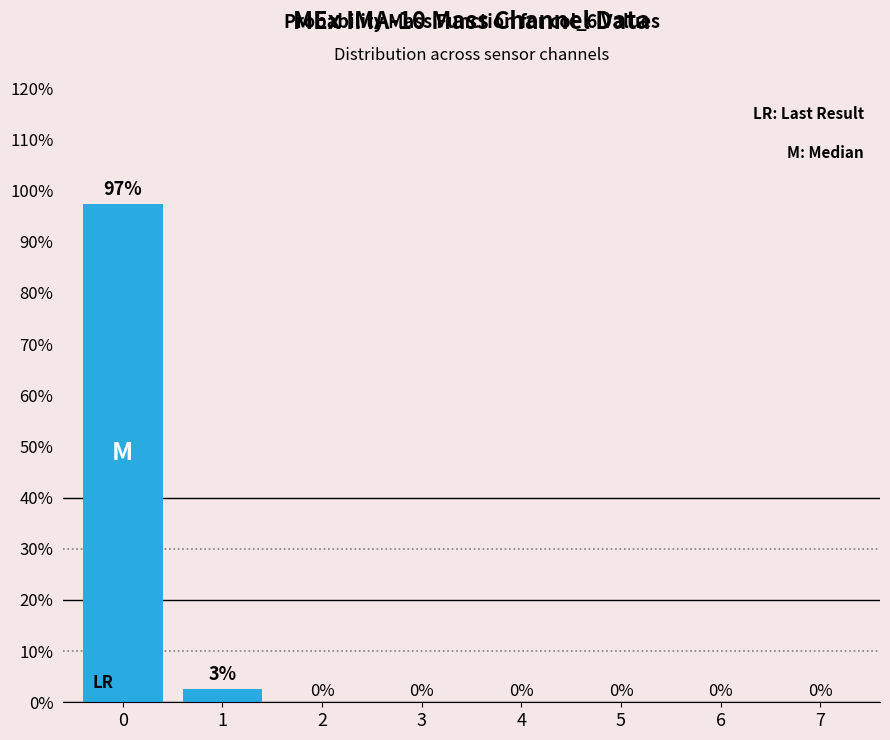

True or false: the data shows 54.5 at 0.

False